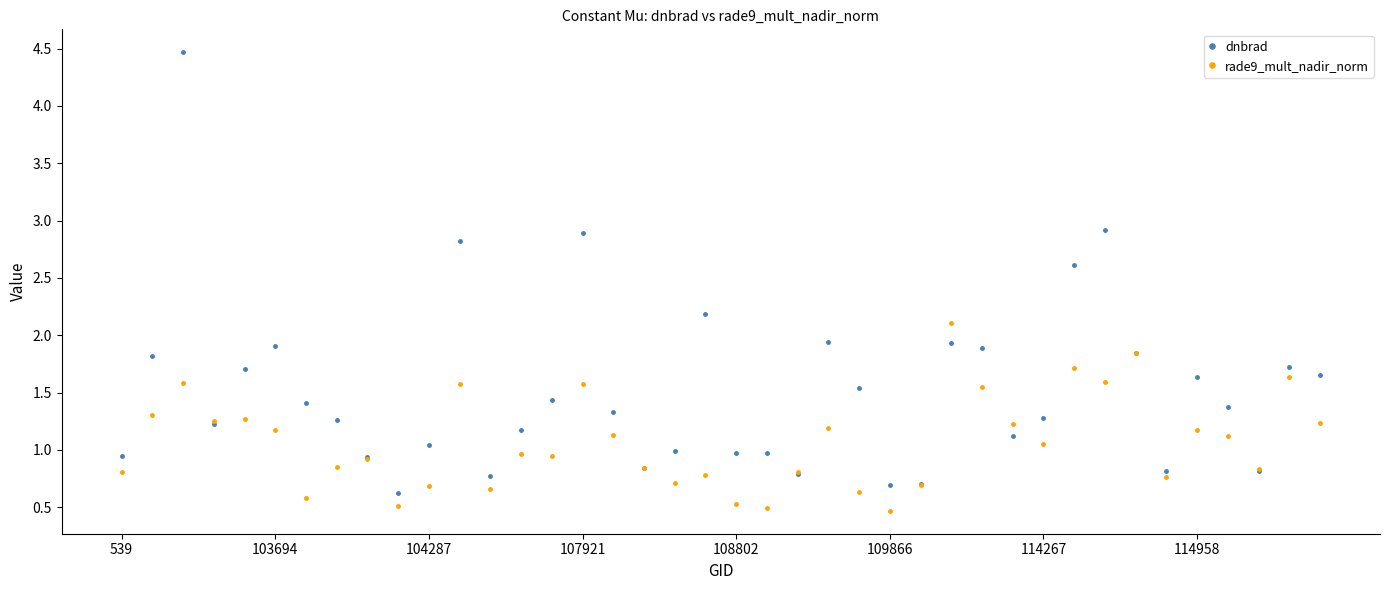

Which series has the largest range (max minus min)?

dnbrad